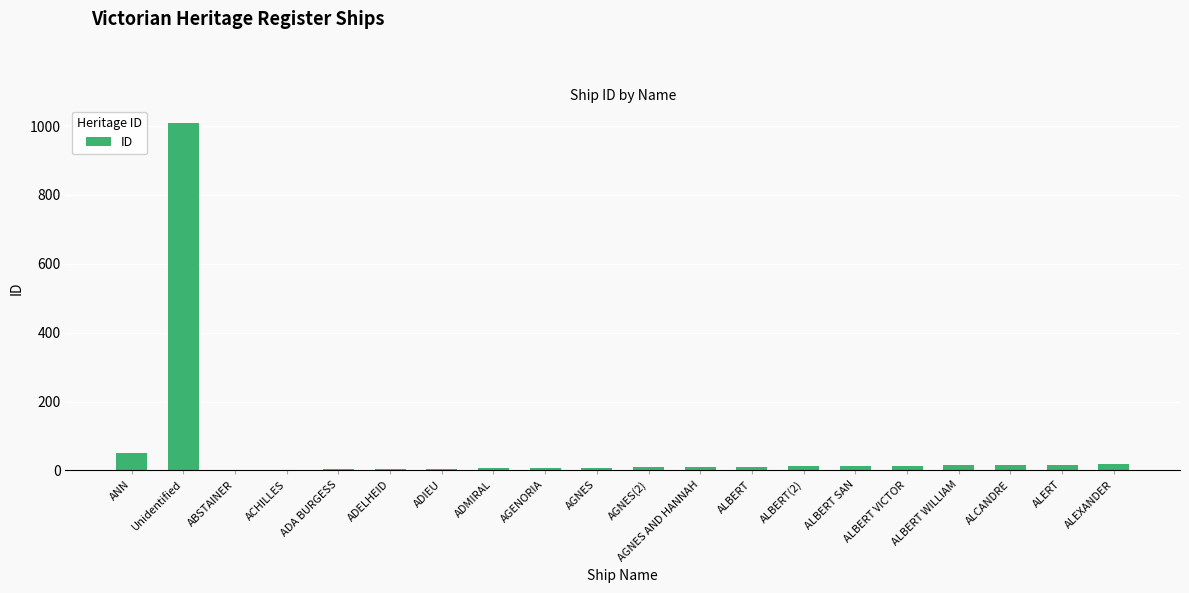

Where is the data nearest to the value 505?

ANN